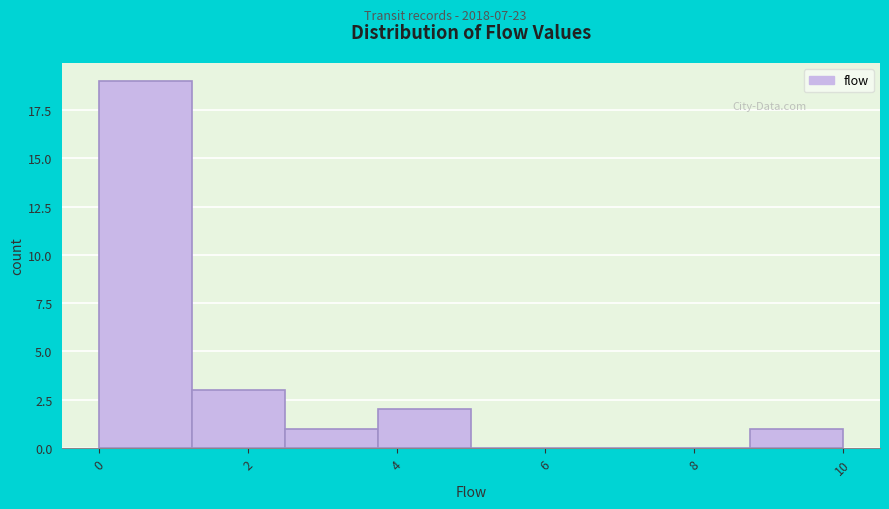

Which range on the x-axis has the tallest bar?

0.00 to 1.25